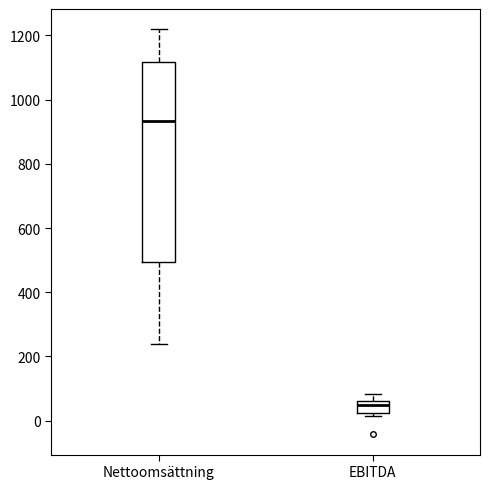

Reading left to right, read every box against the y-axis: the position of its median line, the range the box covers, and the ends of its whiskers. The values are not printed on the chart, so give them approximately, as read against the axis.

Nettoomsättning: median 940, box 500 to 1120, whiskers 240 to 1220
EBITDA: median 40, box 20 to 60, whiskers 20 (just below the box's lower edge) to 80